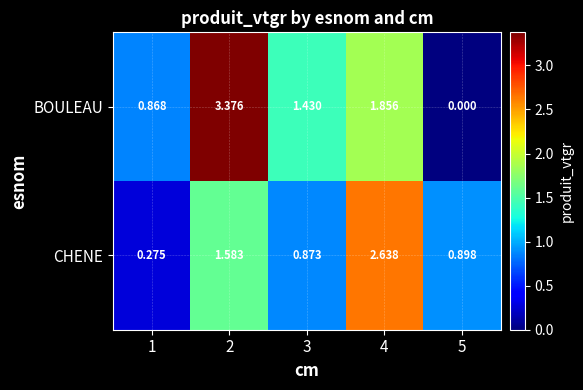

Between 1 and 4, which series saw the biggest shift?

CHENE